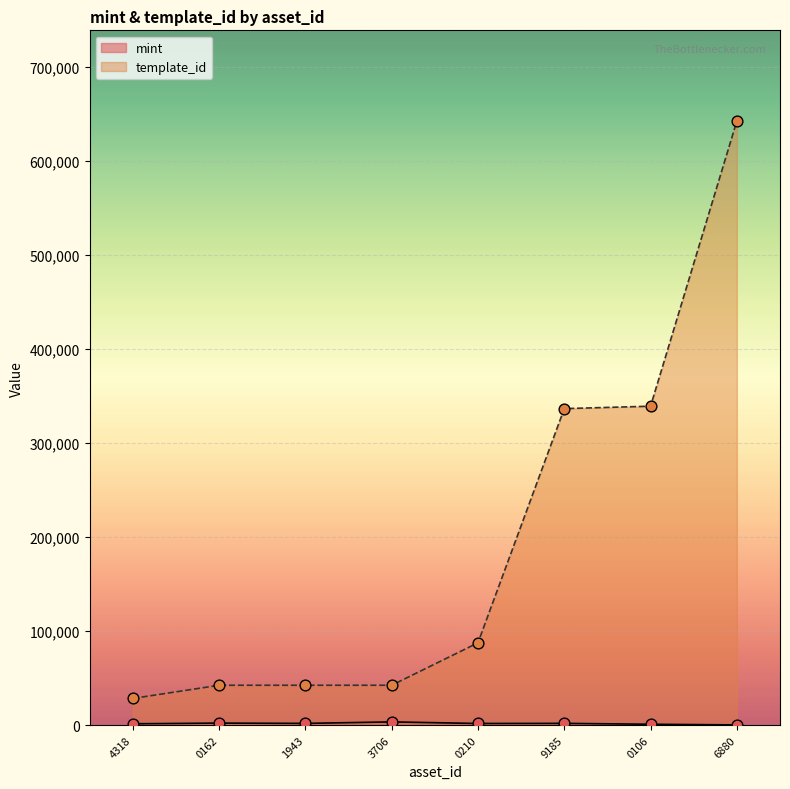

What is the total value across all series at 6880?

642861